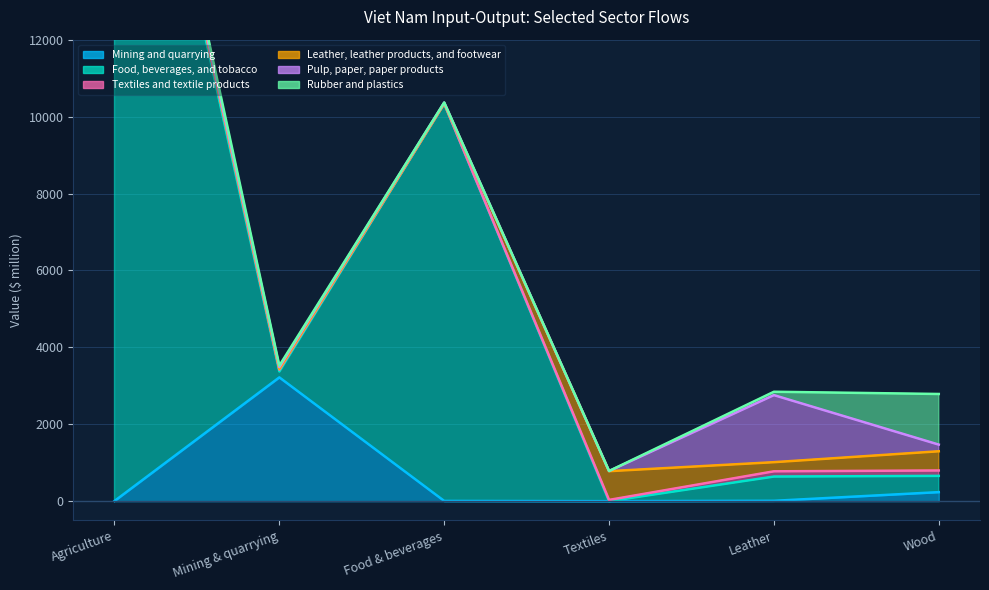

True or false: Food, beverages, and tobacco has a value of 234.2 at Leather.

False